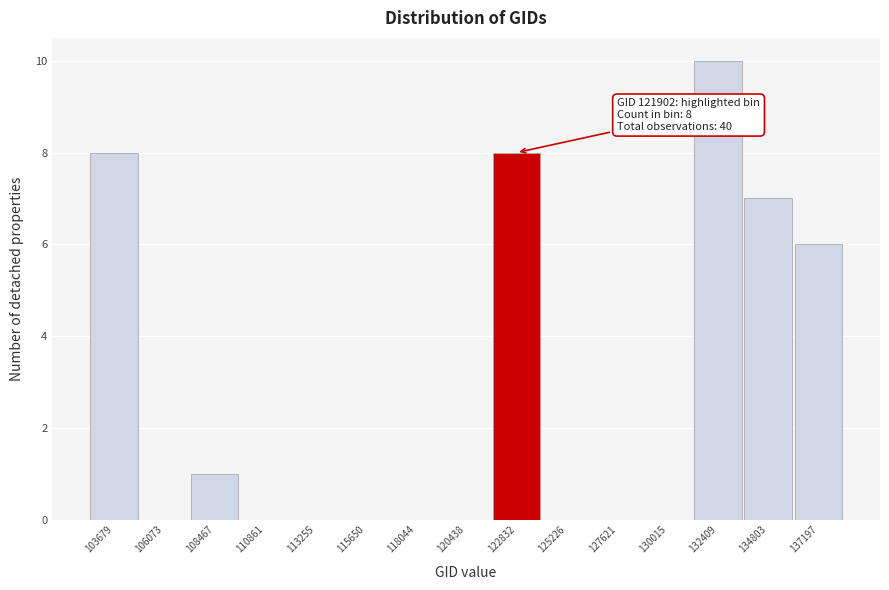

Which range on the x-axis has the tallest bar?

131000 to 133500